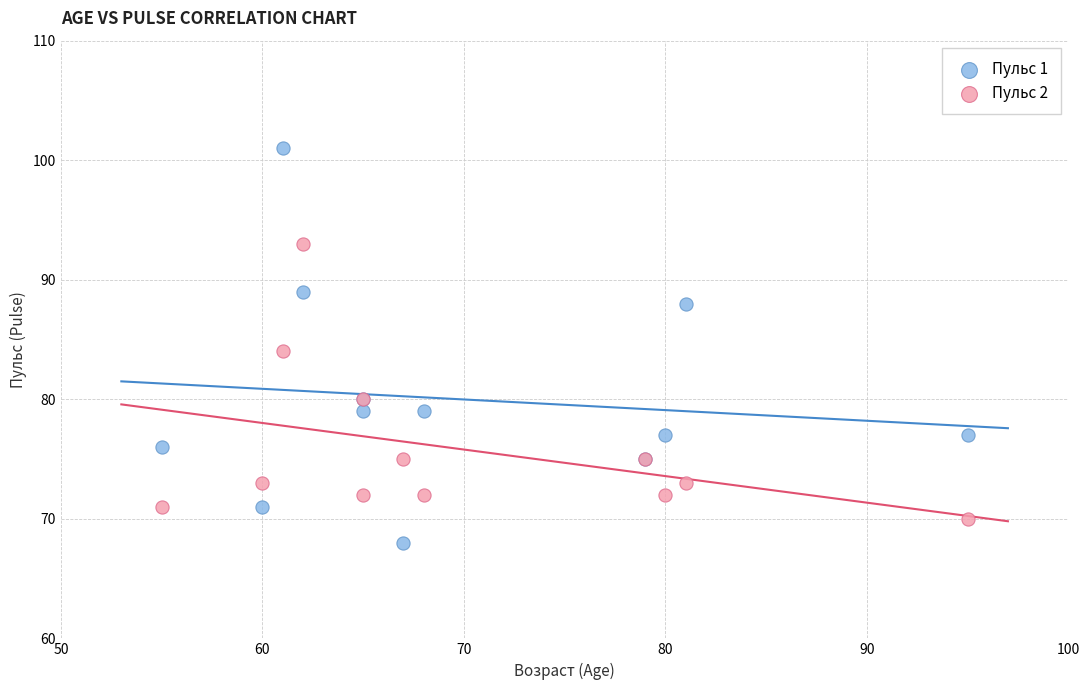

Which series contains the highest Y value?

Пульс 1